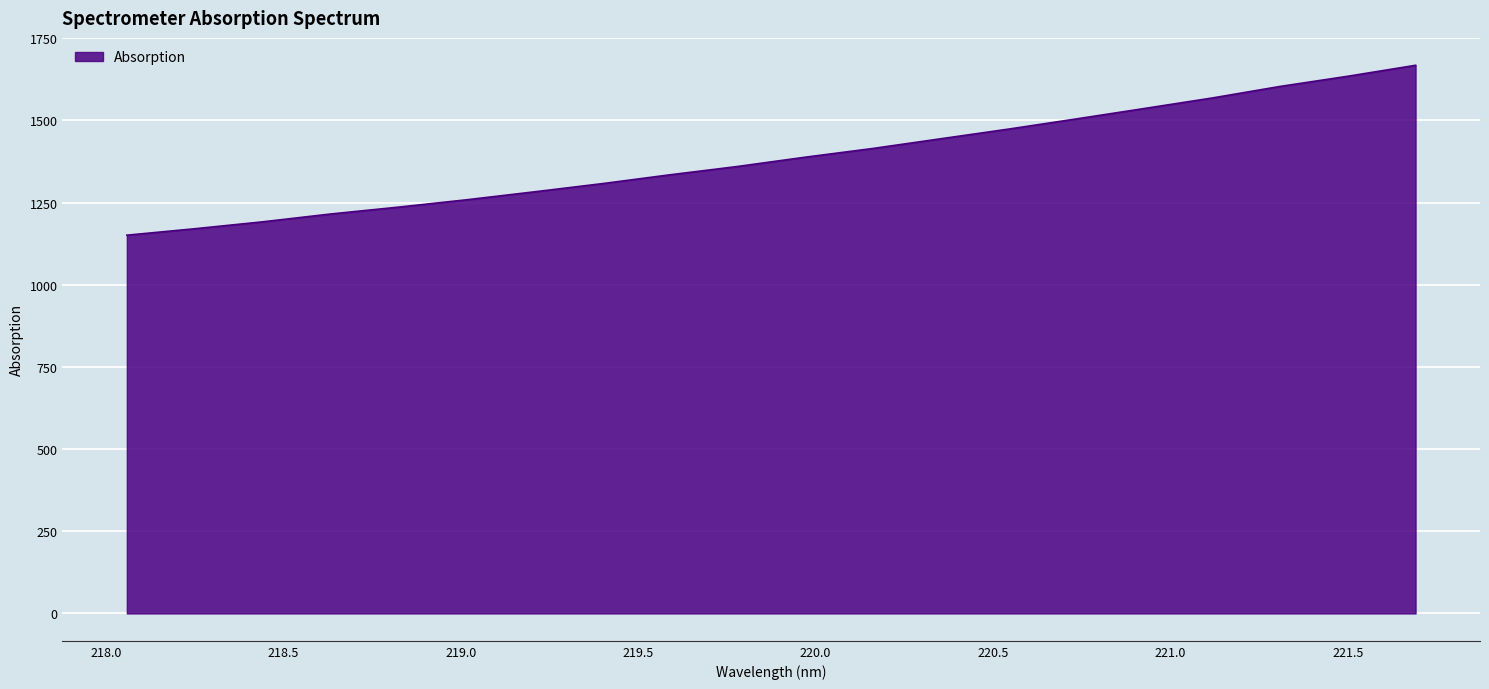

What is the difference between the maximum and minimum values?

516.9